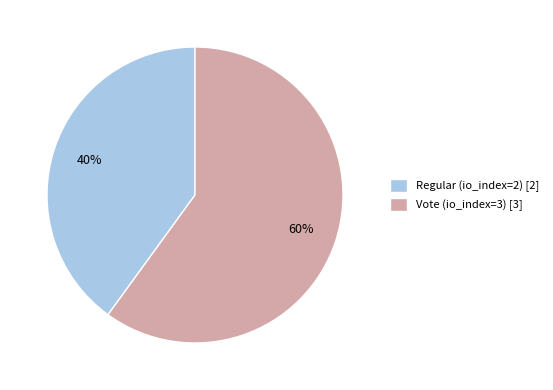

What is the ratio of the value at Vote (io_index=3) to the value at Regular (io_index=2)?

1.5